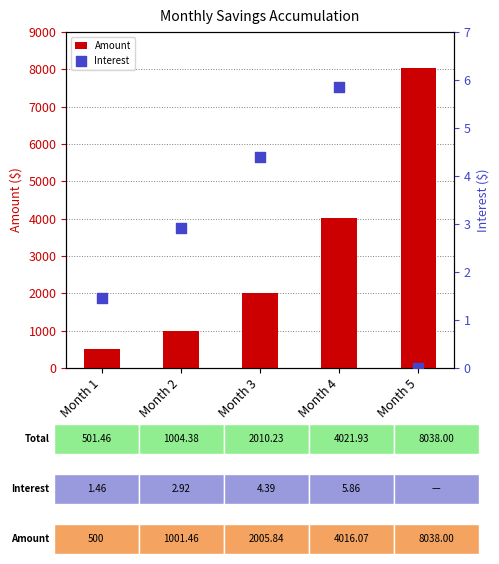

Which series has the largest total across all categories?

Amount